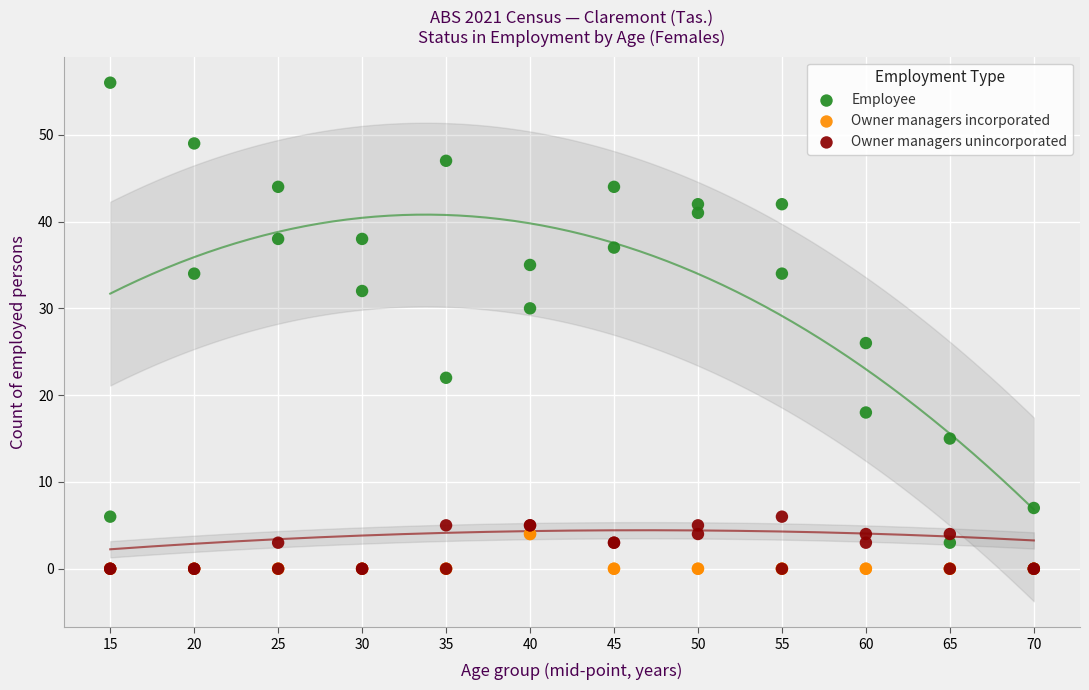

What are all the series names shown in the legend?

Employee, Owner managers incorporated, Owner managers unincorporated